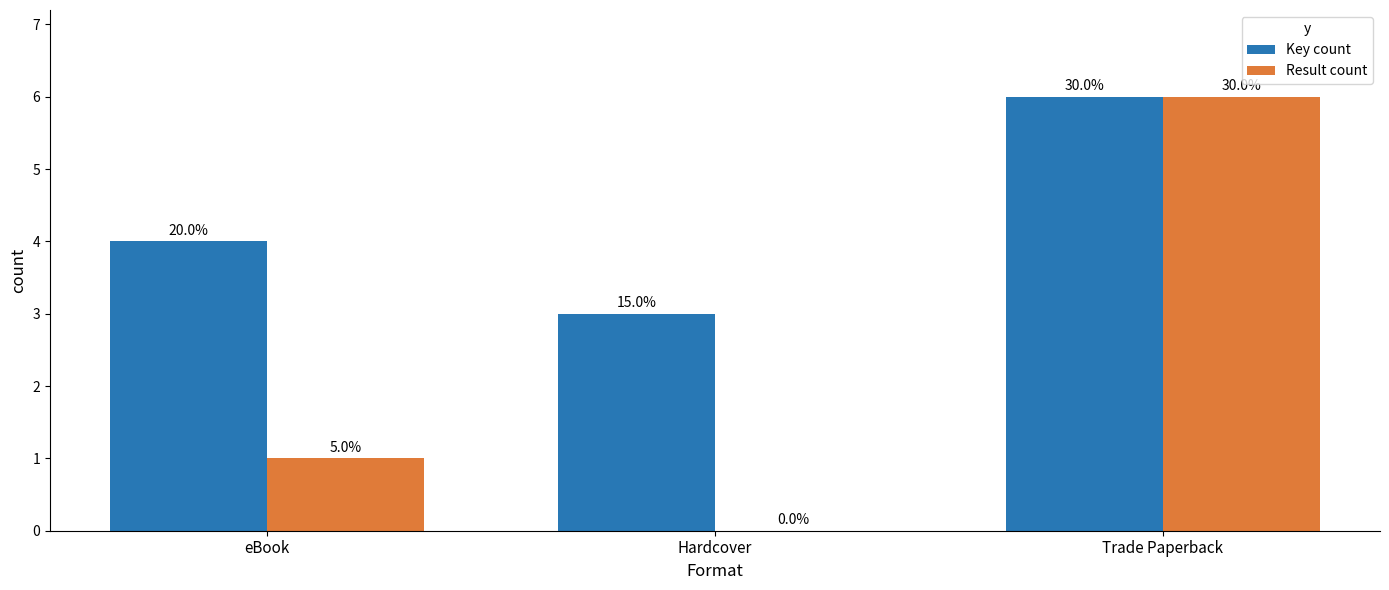

What are all the series names shown in the legend?

Key count, Result count